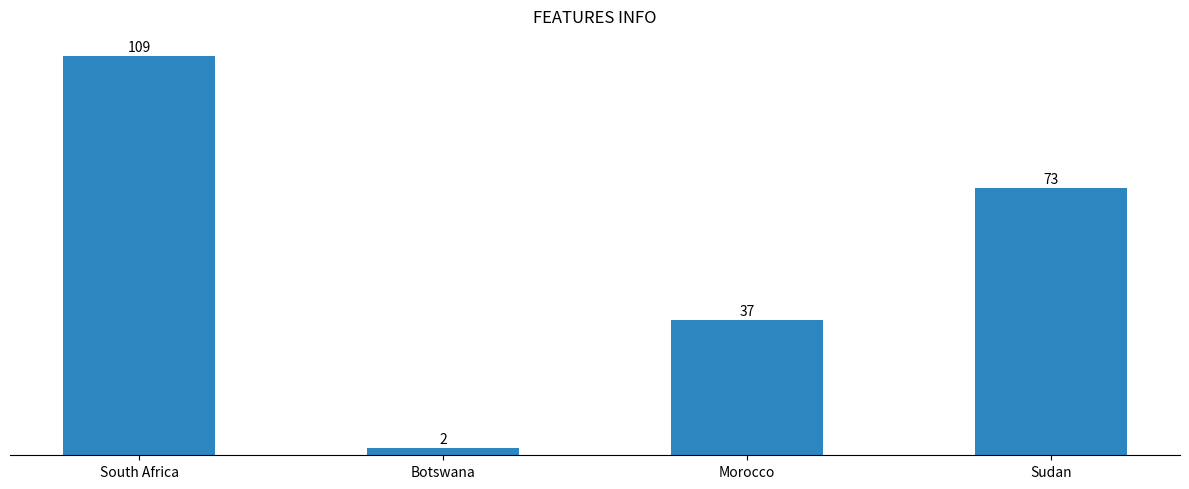

What position from the right is South Africa?

4